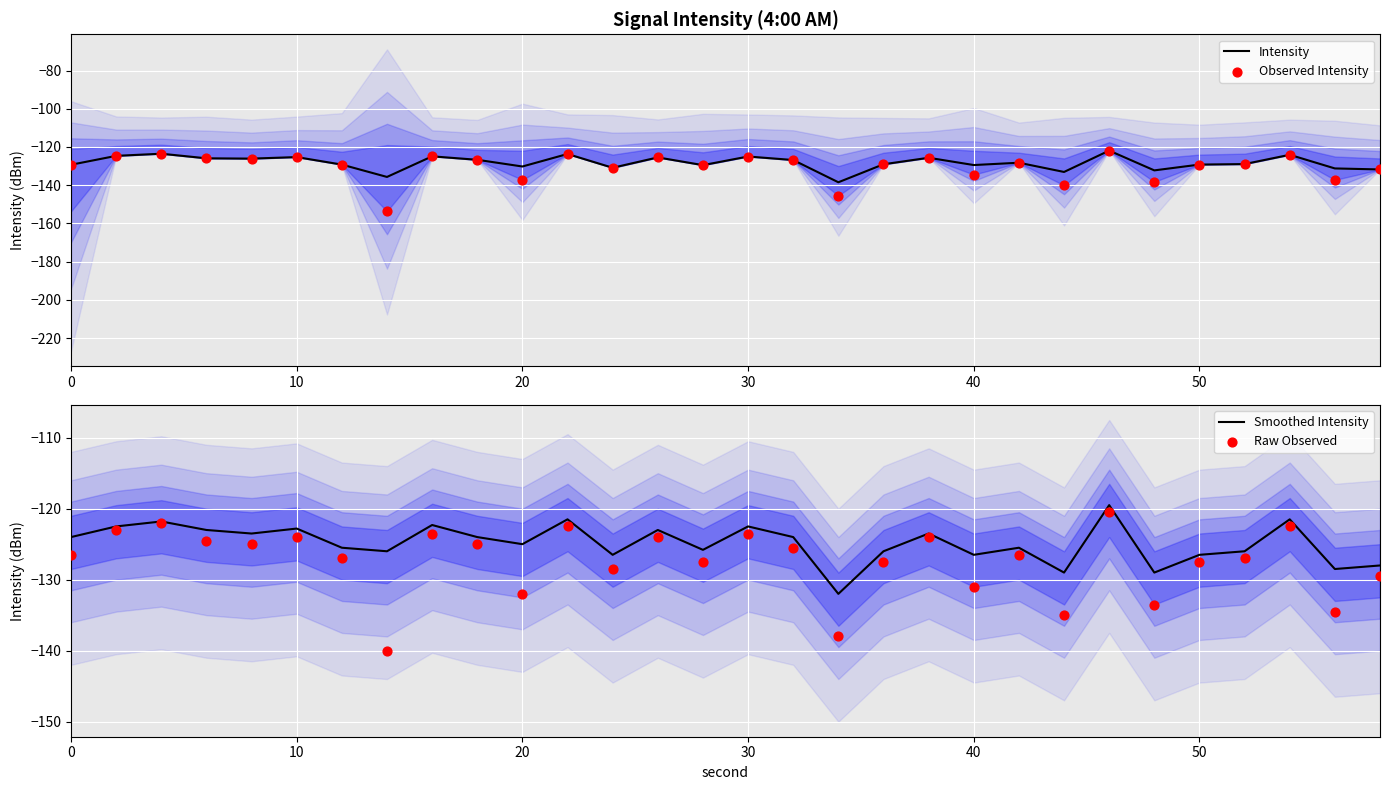

What is the lowest value of the Intensity series?

-138.5